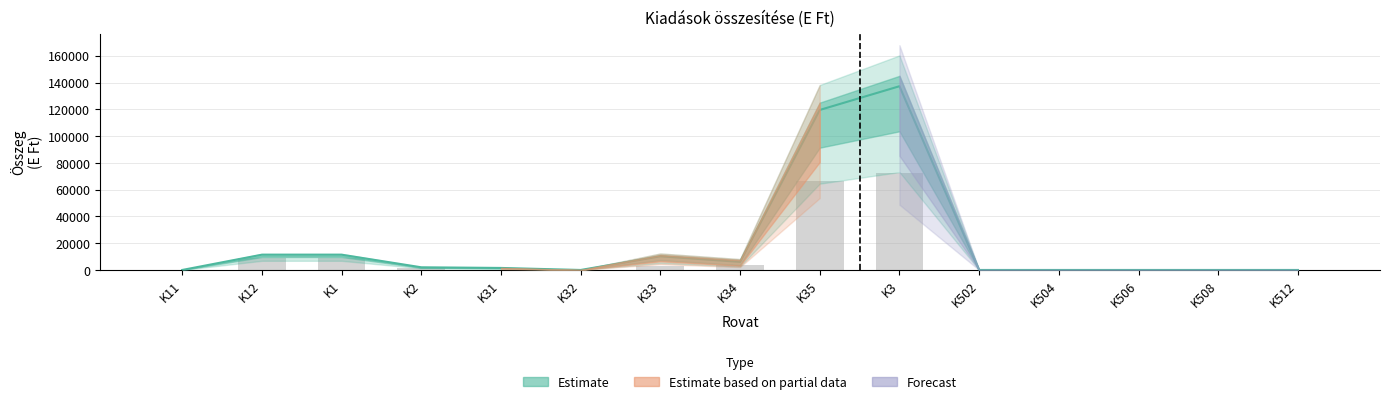

The value of Eredeti ei. at K512 is 41668.2. True or false?

False